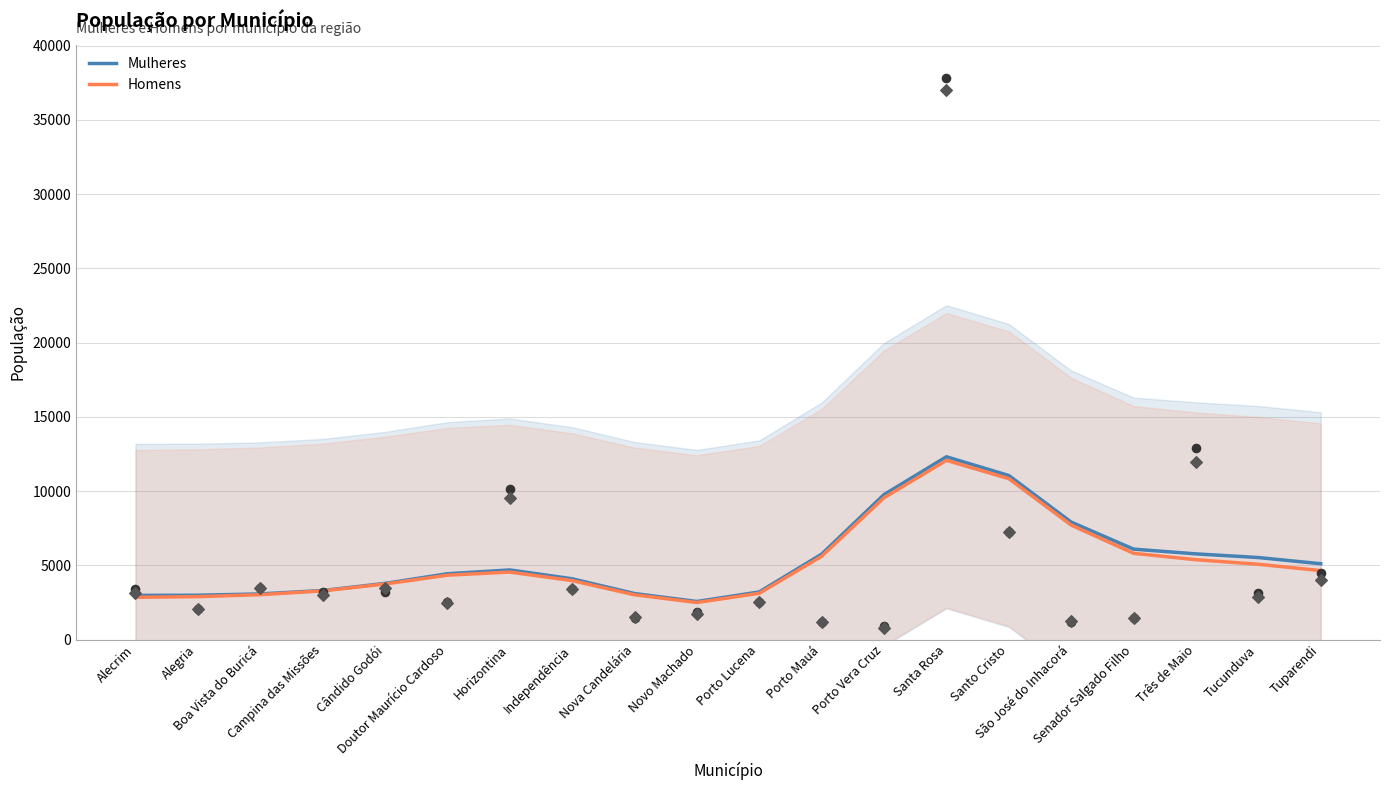

Which series has the largest total across all categories?

Mulheres